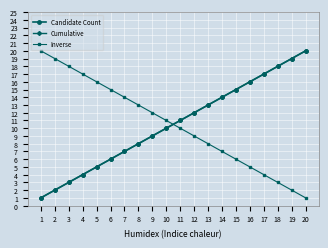

The value of Inverse at 3 is 18. True or false?

True